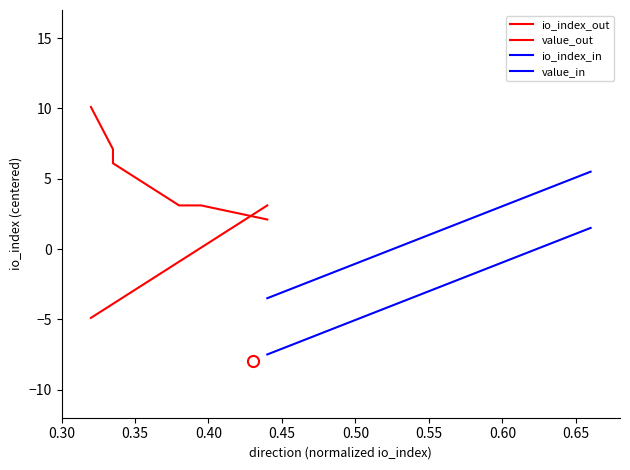

Count the number of data series in this chart.

4